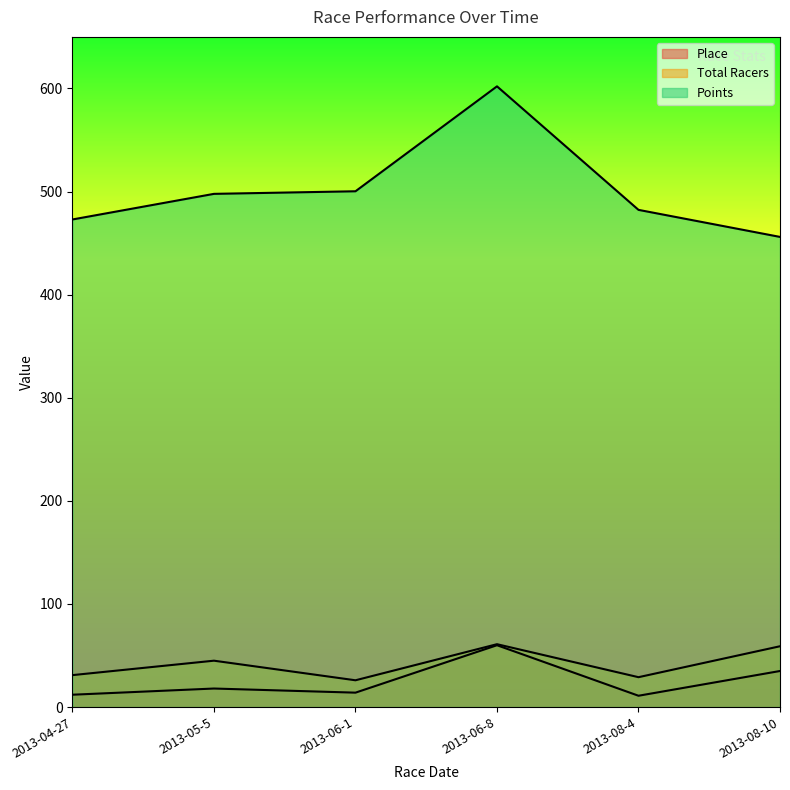

What are all the series names shown in the legend?

Place, Total Racers, Points